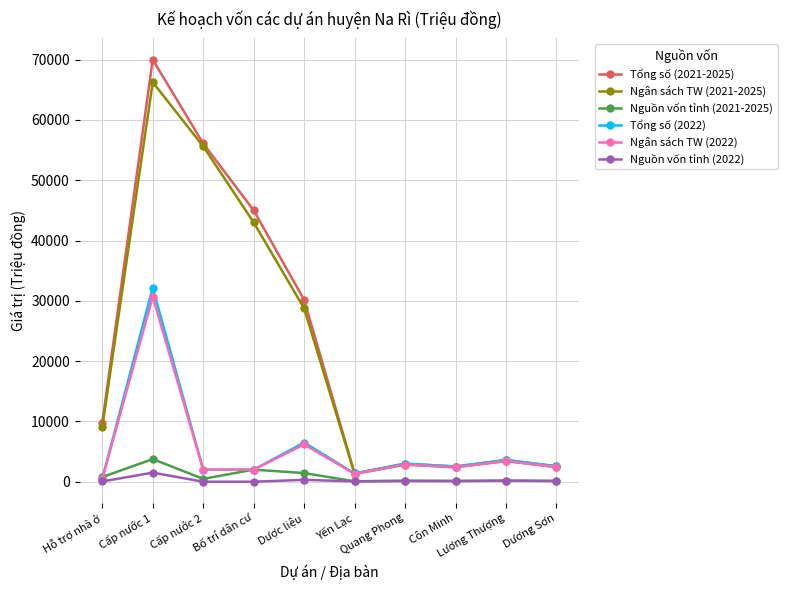

What is the label of the 5th point from the right?

Yến Lạc